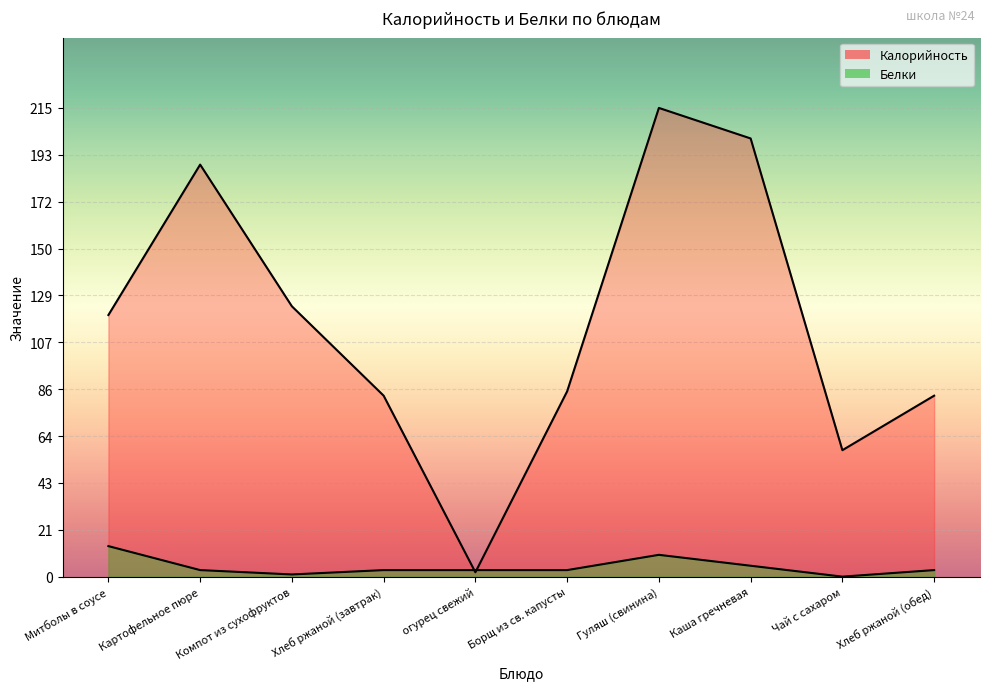

What is the difference between the maximum and second lowest values in the Калорийность series?

157